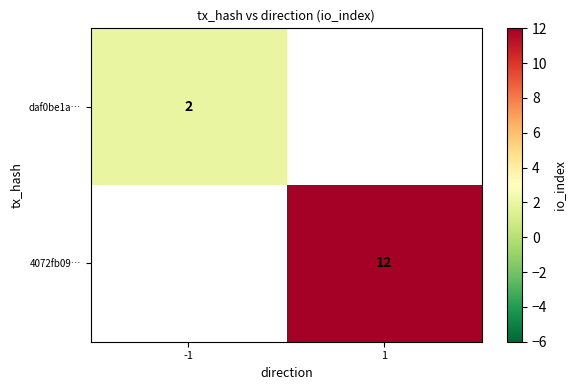

Which has a higher value, -1 or 1?

1